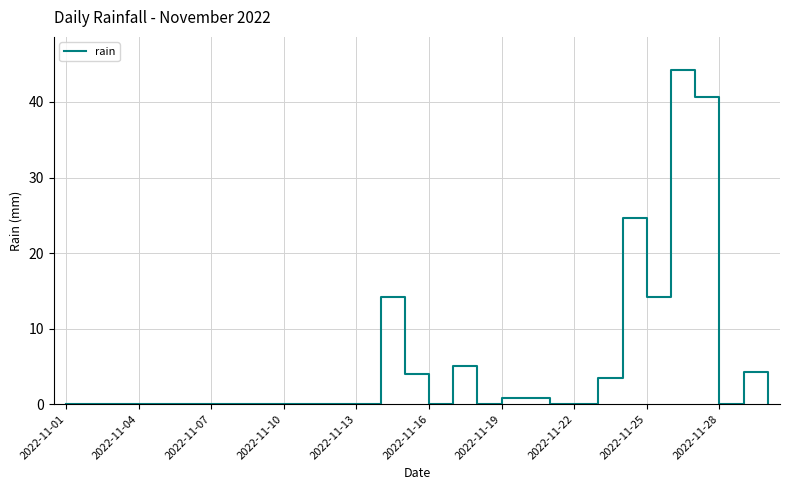

Is this an area chart (filled region under the line)?

No